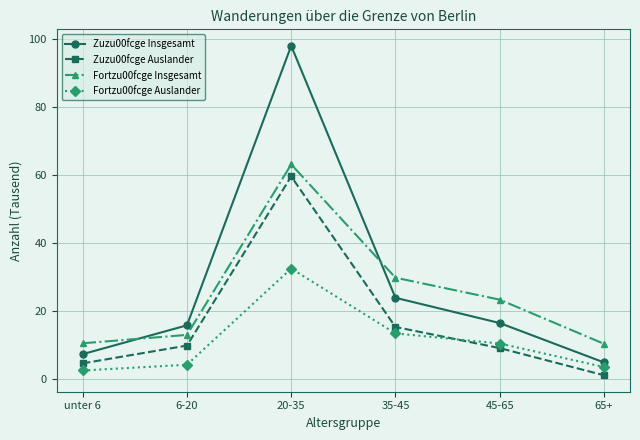

What is the approximate value of Fortzu00fcge Insgesamt at 65+?

10.4